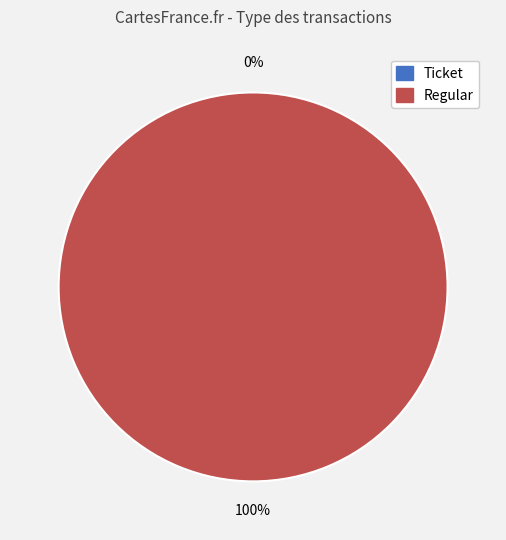

Is there any slice that represents more than half of the pie?

Yes